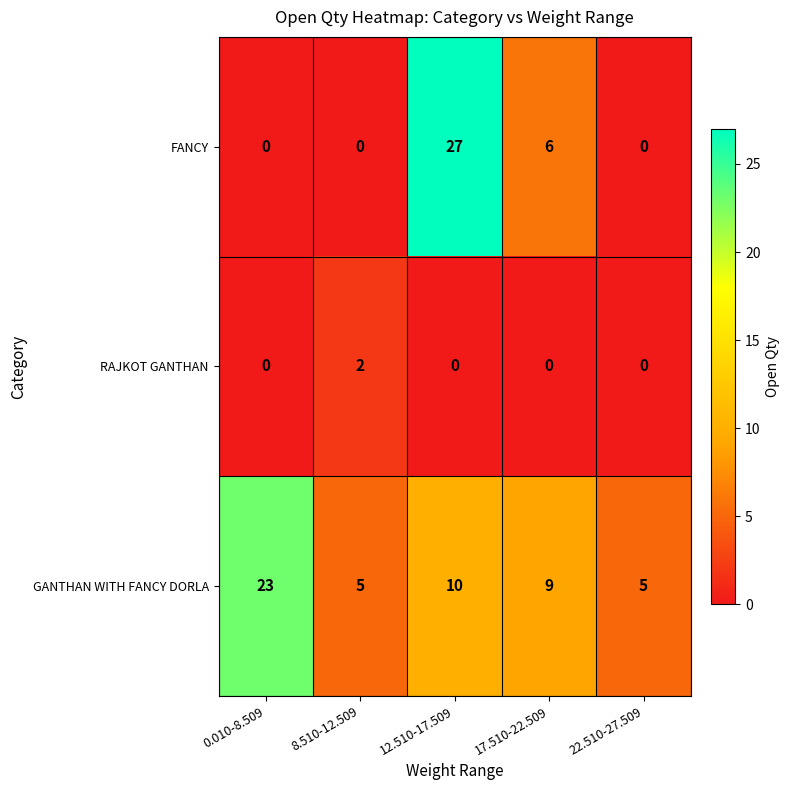

At which label does GANTHAN WITH FANCY DORLA first exceed 9?

0.010-8.509